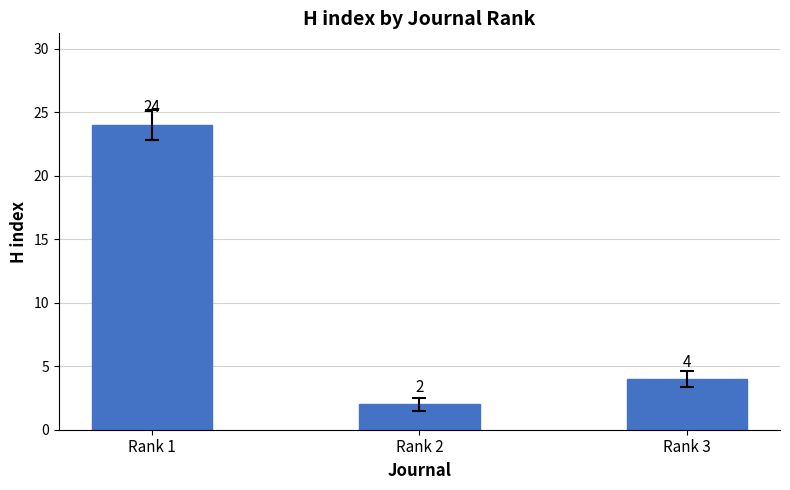

What is the ratio of the value at Rank 3 to the value at Rank 1?

0.2